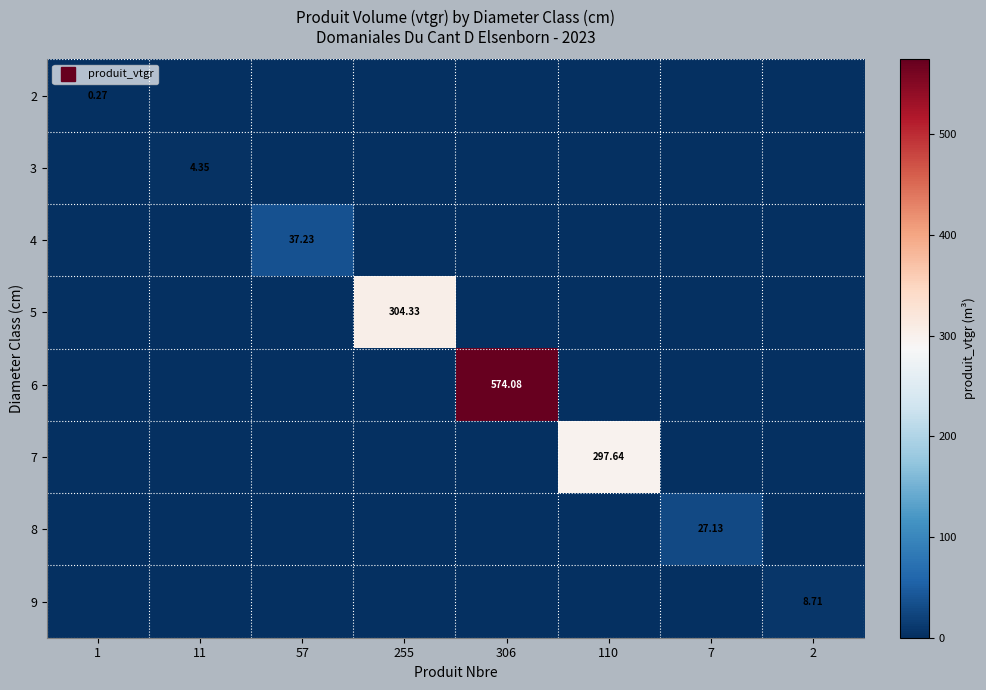

At which label is 4 closest to 18?

1